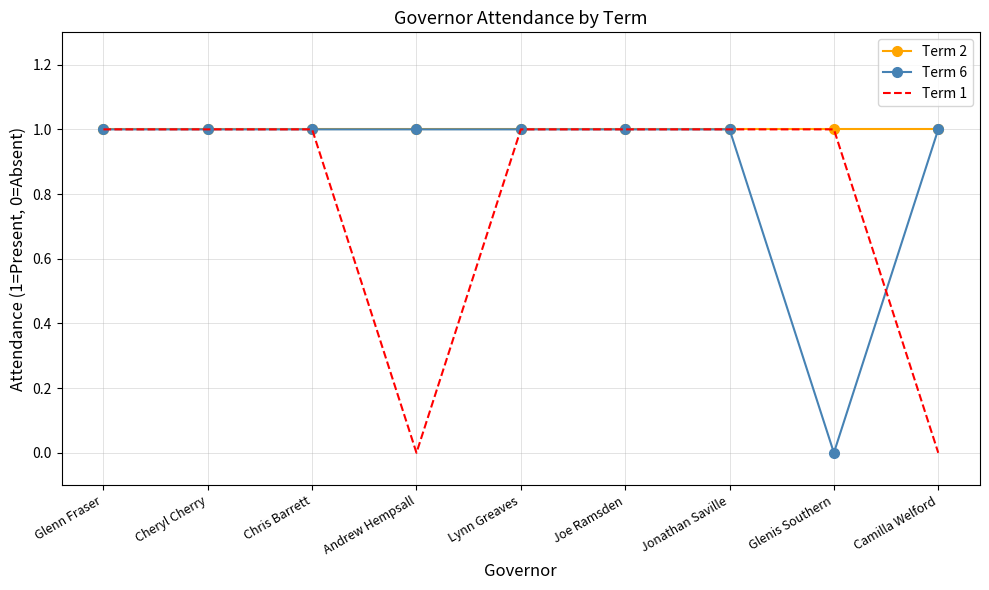

What position from the left is Cheryl Cherry?

2